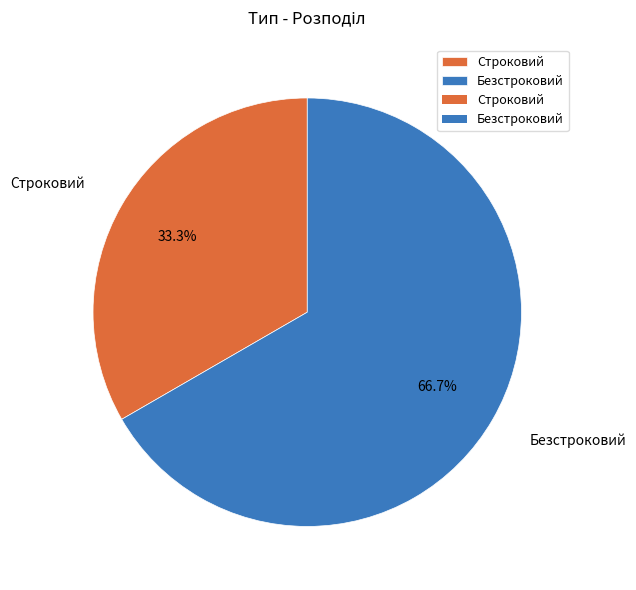

To the nearest percent, what is the combined percentage of Строковий and Безстроковий?

100%